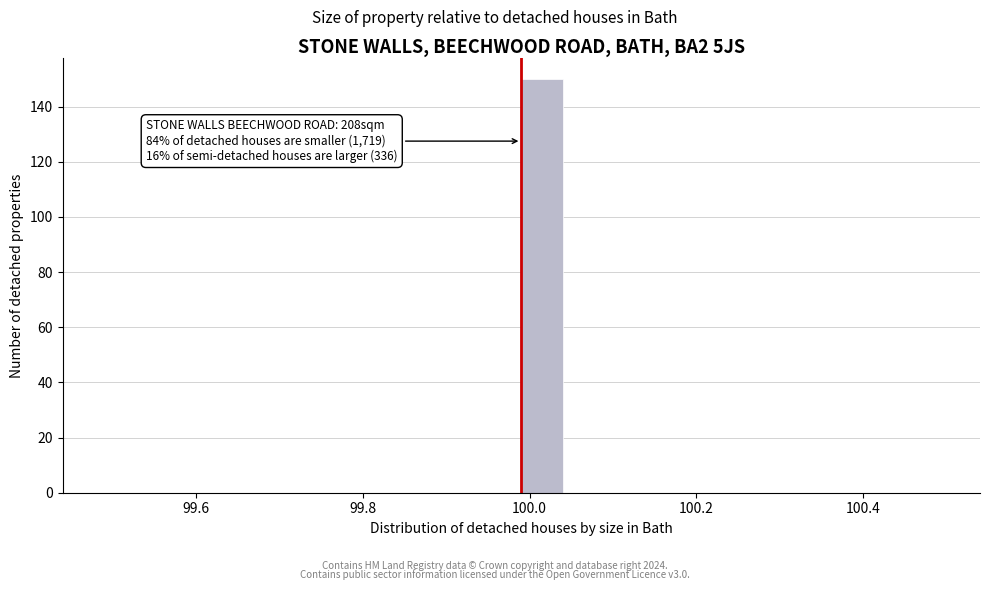

Around what value on the x-axis is the tallest bar? Give the approximate position of its centre, as read against the axis.

100.02